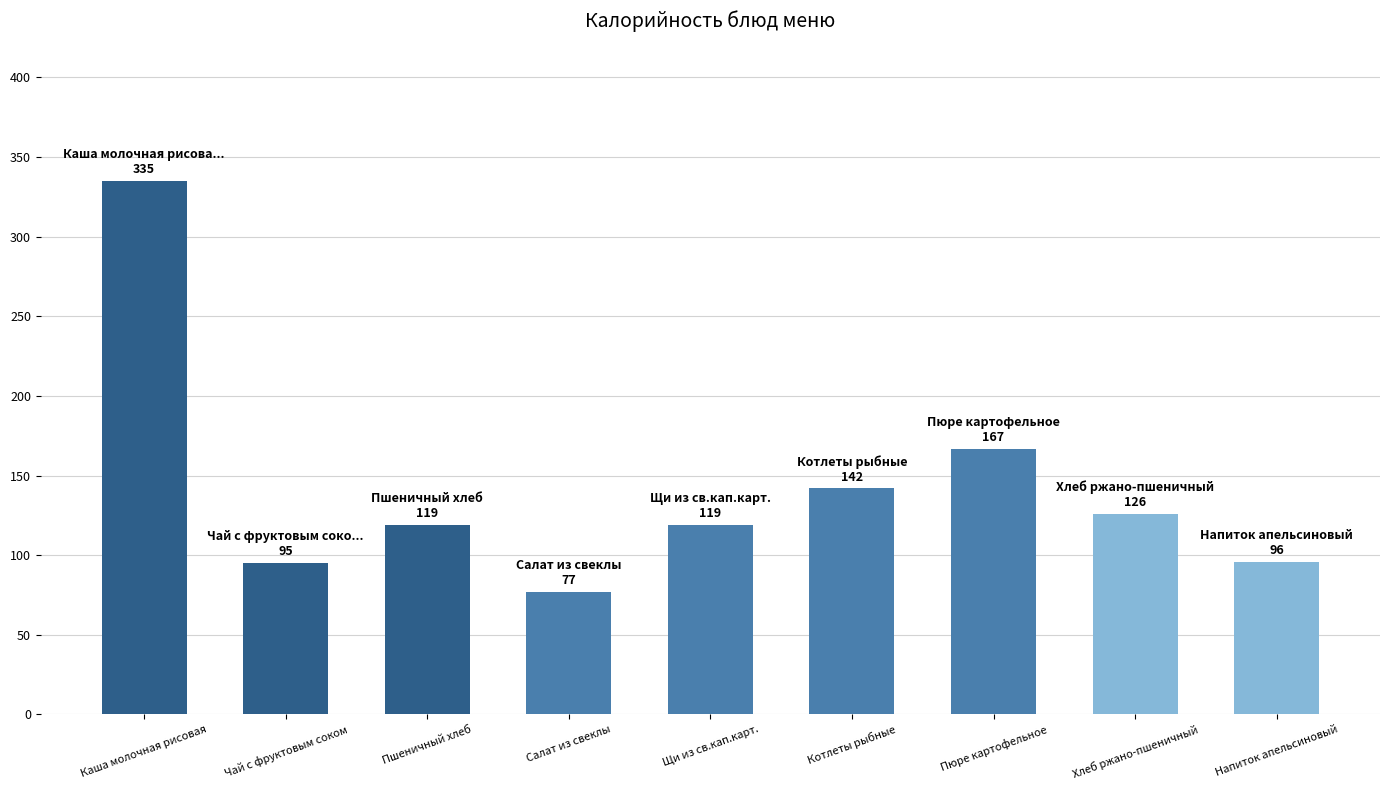

Read the value at Котлеты рыбные.

142